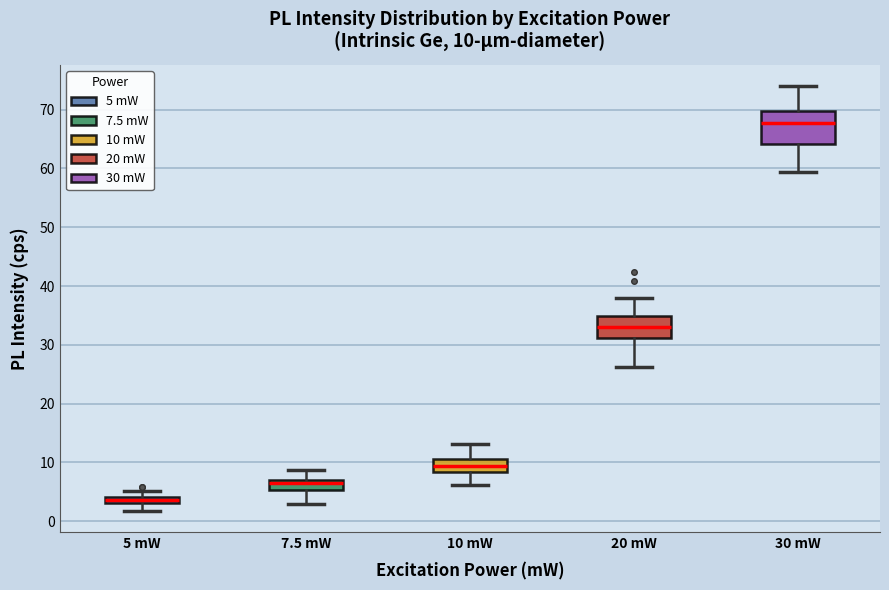

Comparing the boxes themselves (not the whiskers), which one is the tallest?

30 mW